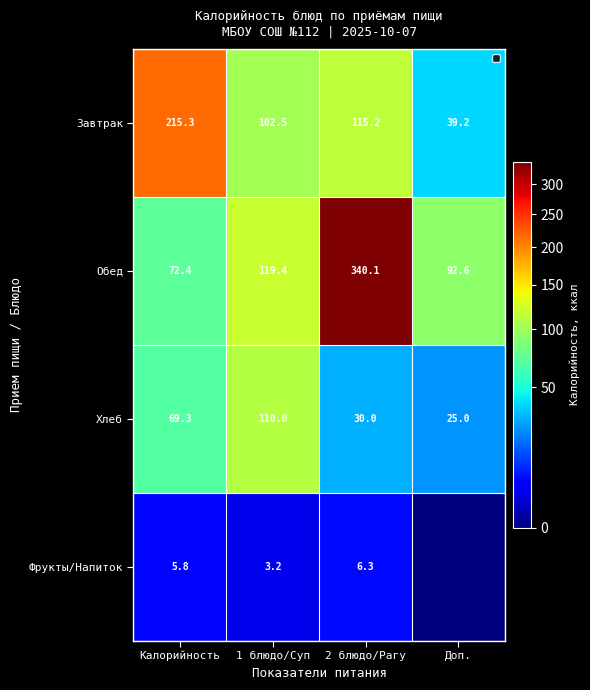

Which series changed the most between Калорийность and 2 блюдо/Рагу?

Обед